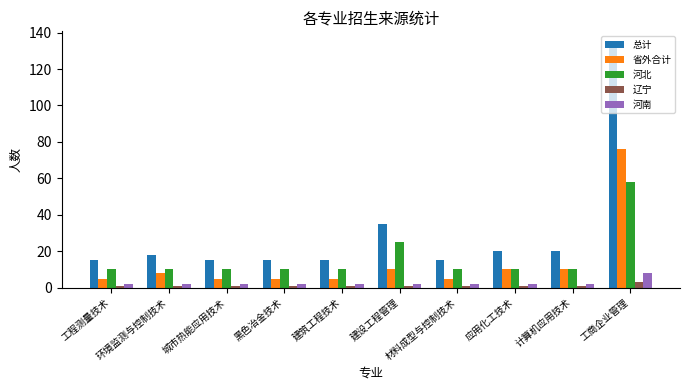

Is the value of 省外合计 at 计算机应用技术 greater than the value of 河南 at 城市热能应用技术?

Yes